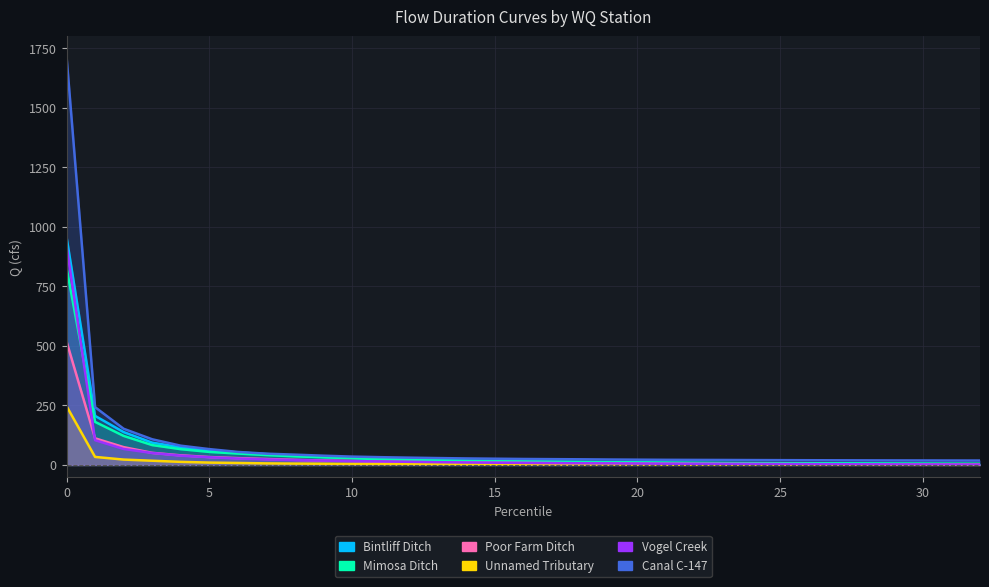

At which label does Poor Farm Ditch reach its minimum?

32